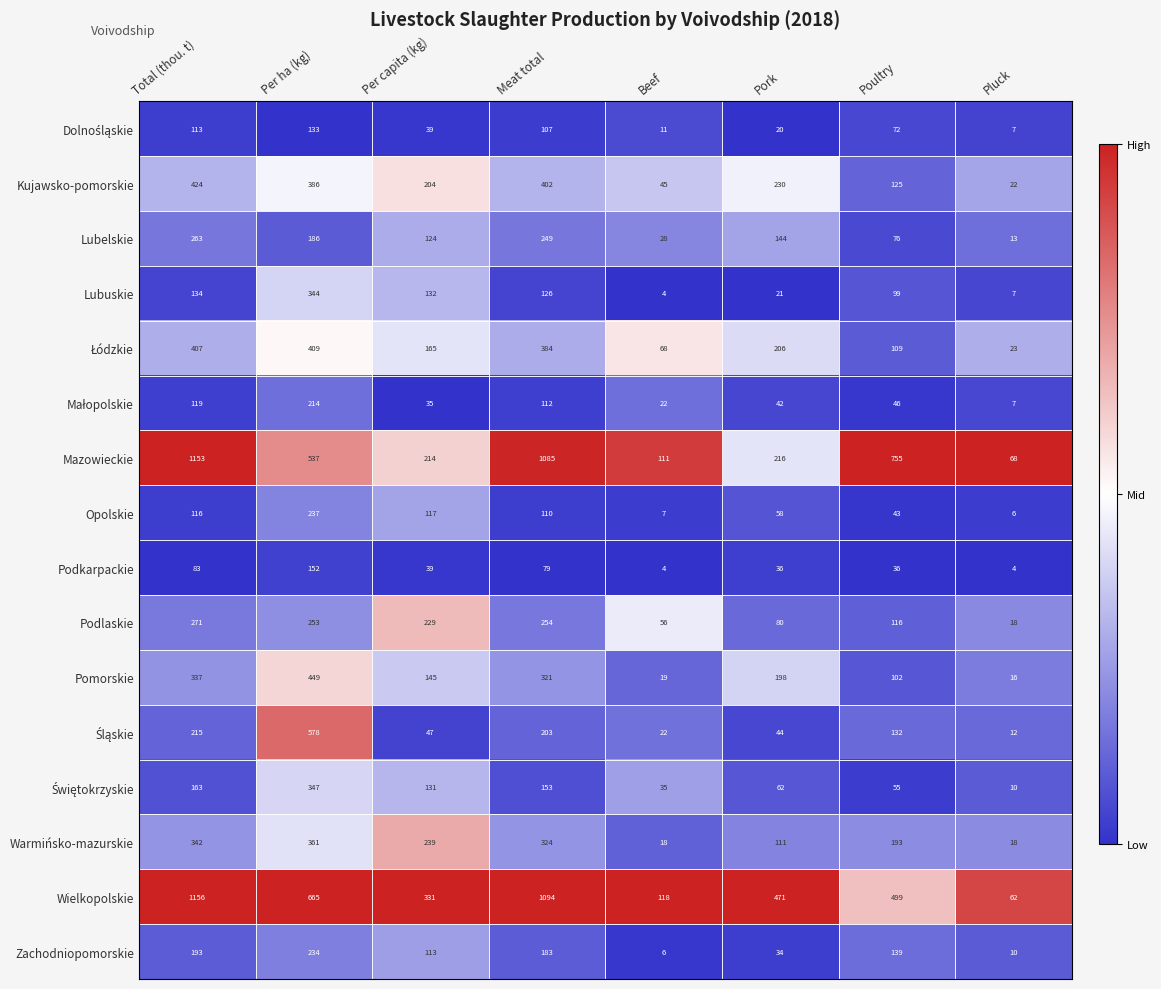

Rank the categories by Opolskie value from highest to lowest.

Per ha (kg), Per capita (kg), Total (thou. t), Meat total, Pork, Poultry, Beef, Pluck